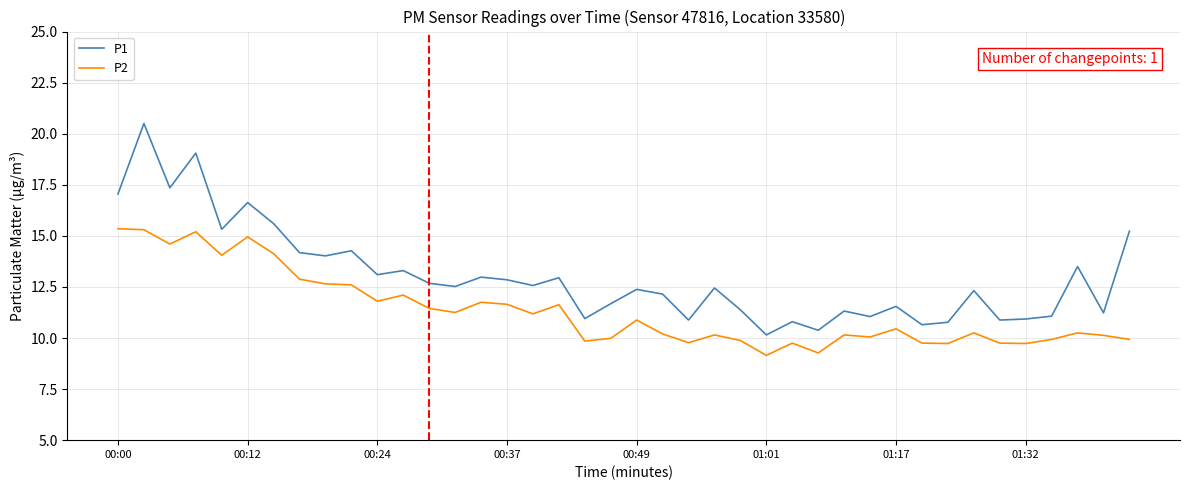

True or false: P1 and P2 cross at least once.

False